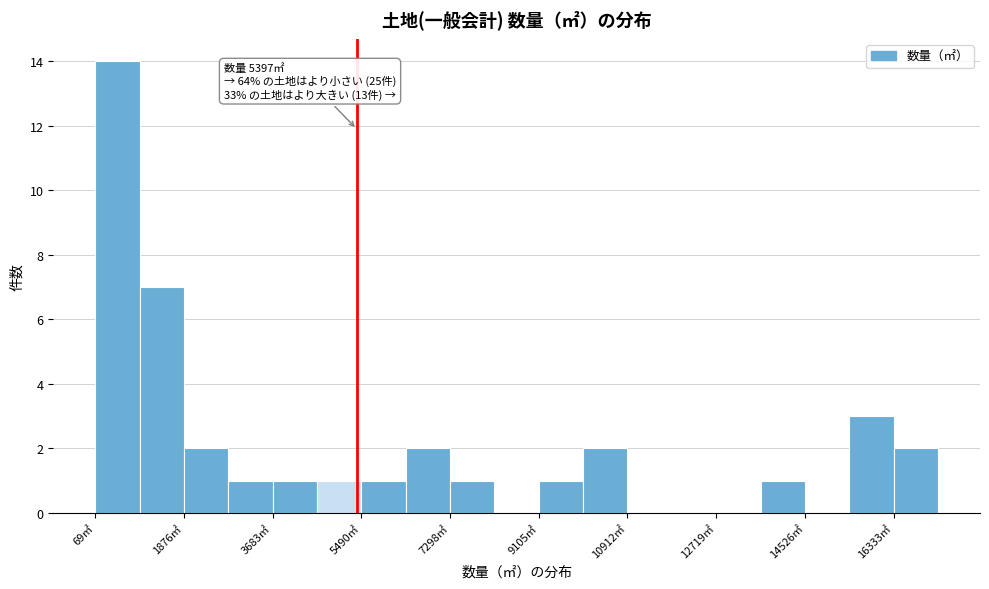

Over which range of the x-axis is the bar tallest?

0 to 1000